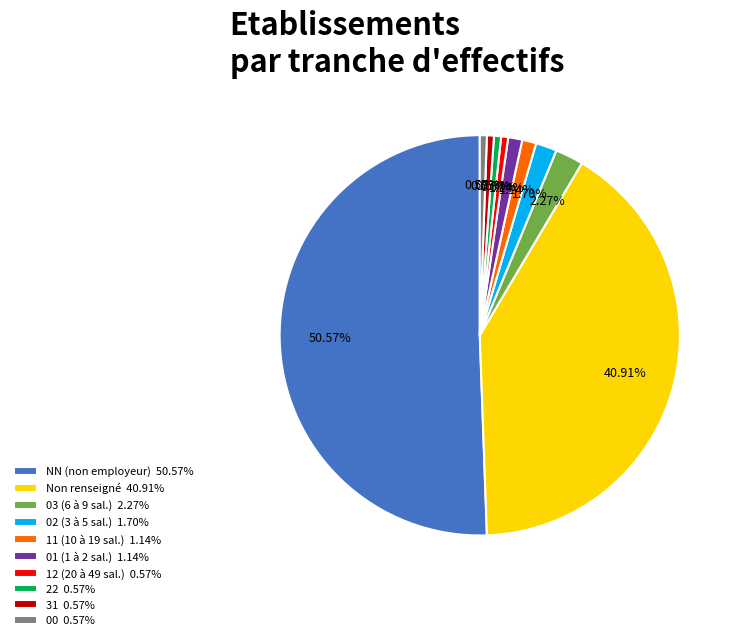

Between NN (non employeur) 50.57% and 22 0.57%, which is larger?

NN (non employeur) 50.57%